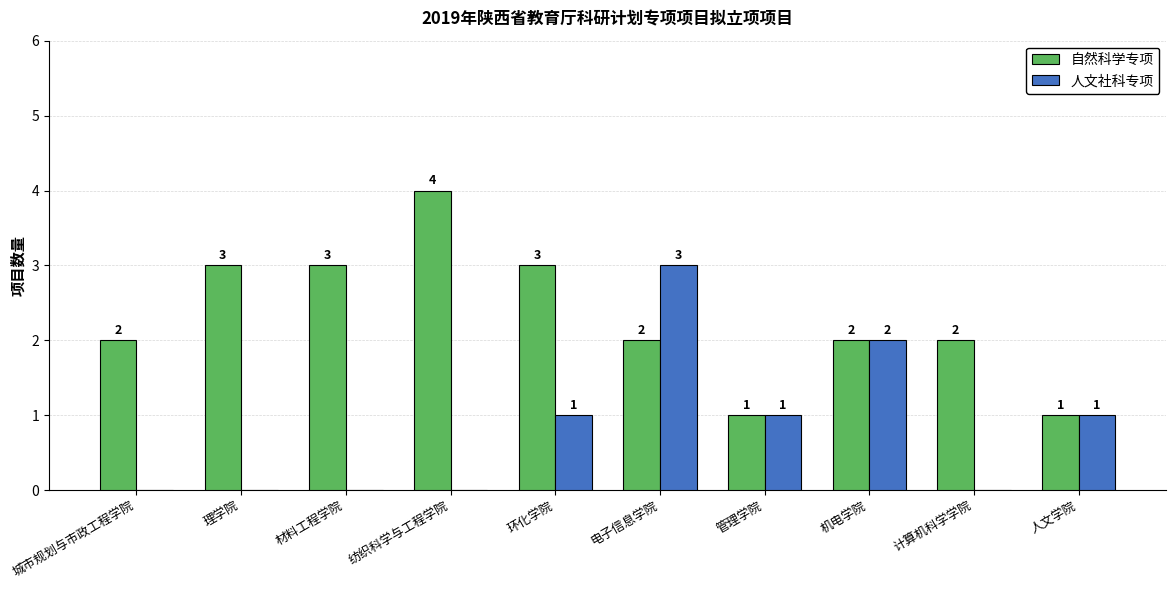

Is the value of 自然科学专项 at 纺织科学与工程学院 greater than the value of 人文社科专项 at 电子信息学院?

Yes